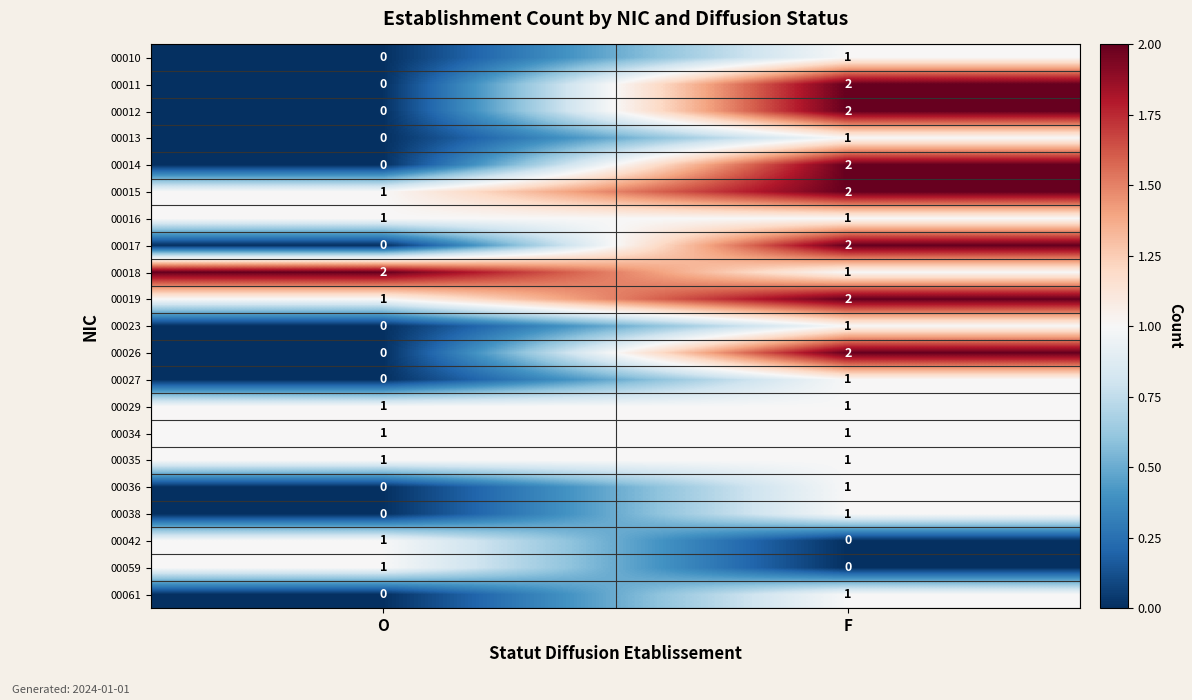

What is the difference between the highest and lowest values at F?

2